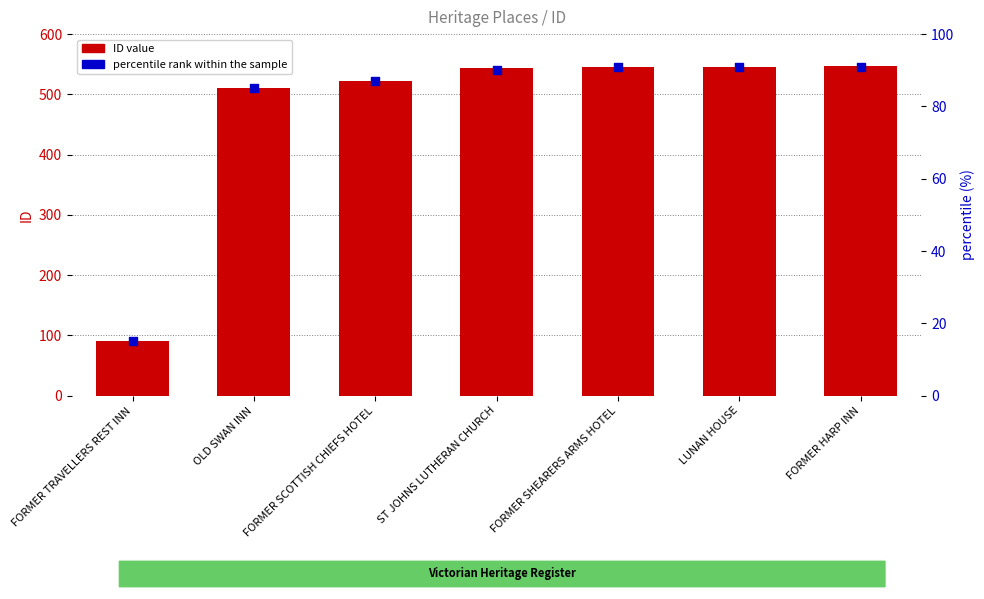

What is the total value across all series at FORMER HARP INN?

638